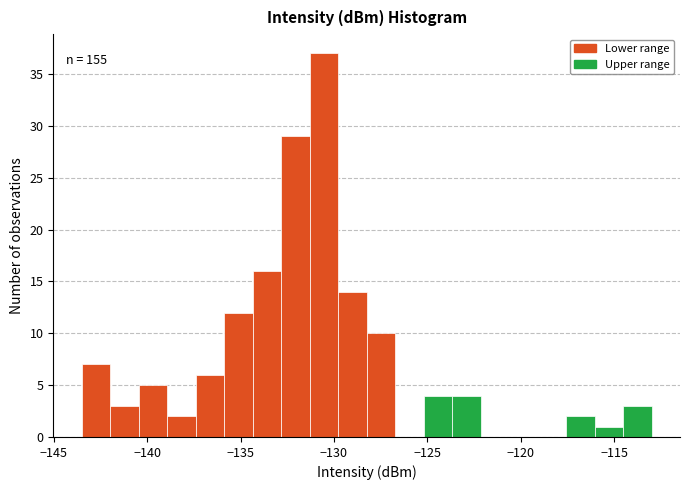

Read against the x-axis, roughly where is the centre of the tallest bar?

-130.5